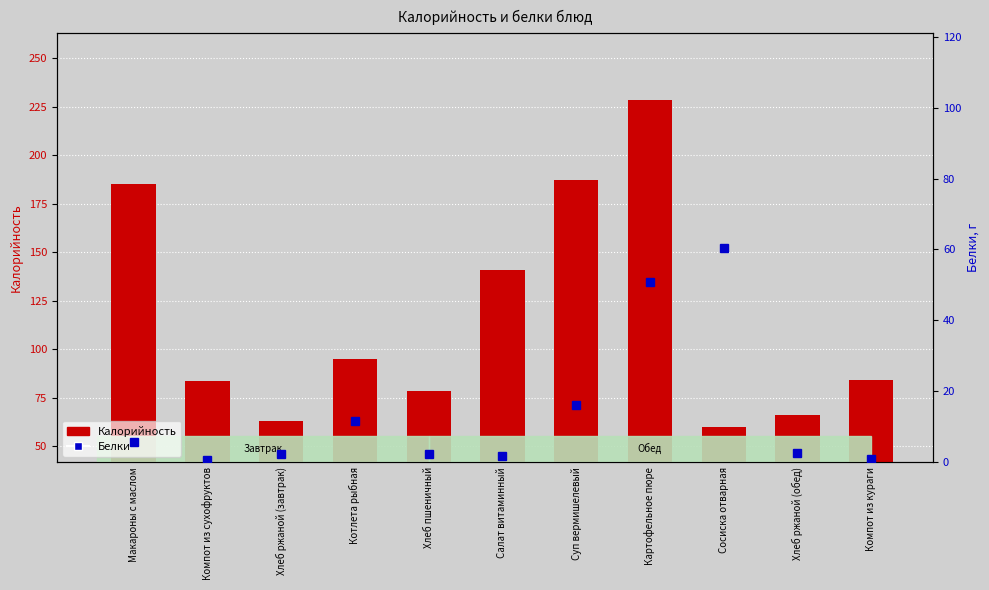

Rank the series by their maximum value, from lowest to highest.

Белки, Калорийность